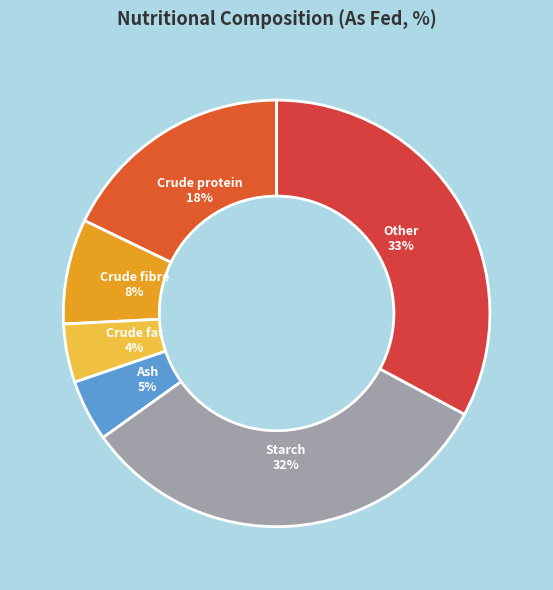

Do Crude protein and Crude fibre together represent more than half of the pie?

No